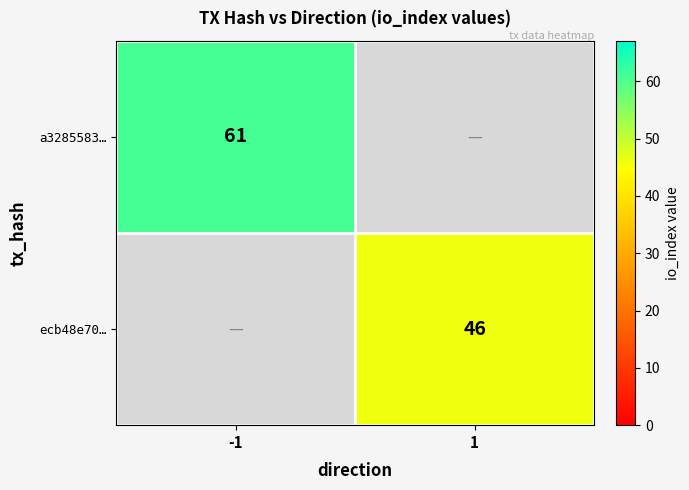

What is the minimum value shown in the chart?

46.0